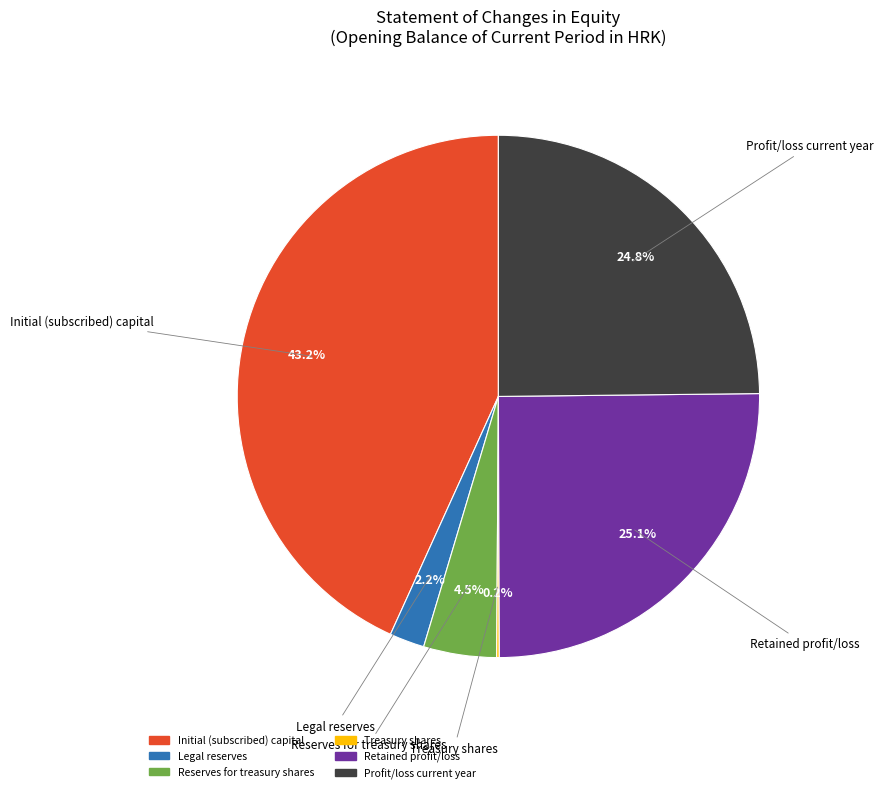

To the nearest percent, what is the average slice percentage?

17%